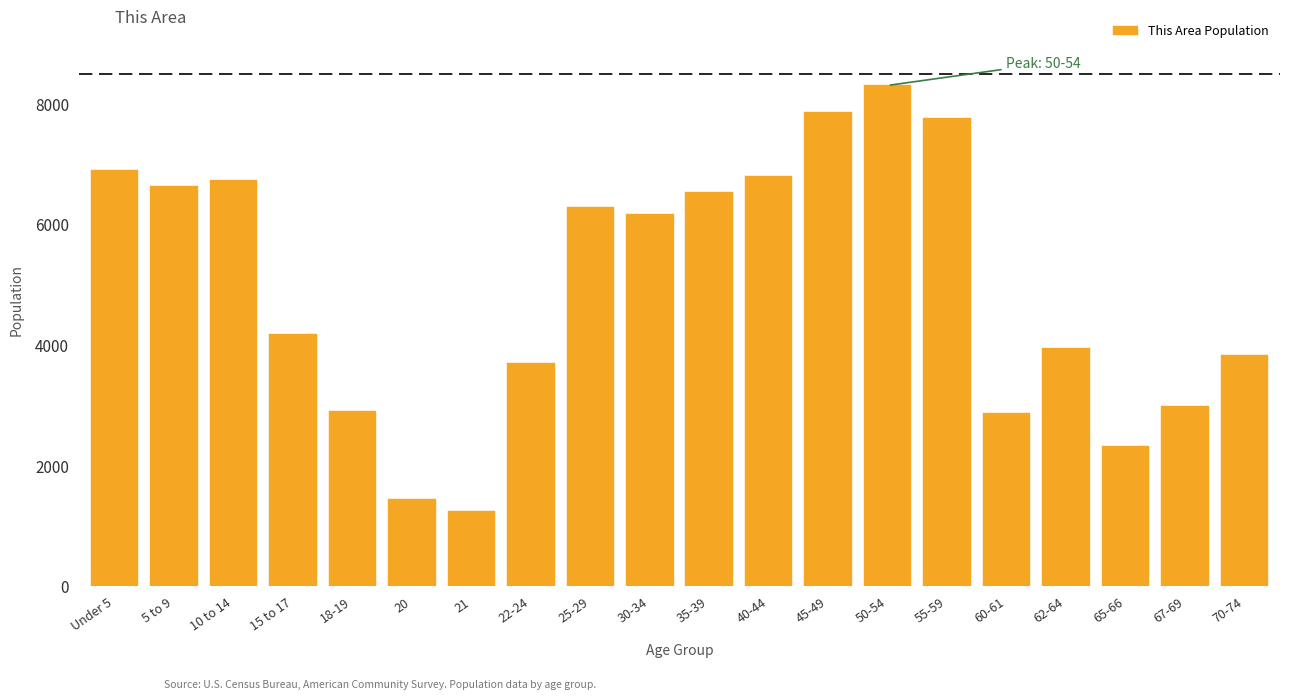

What is the label of the 20th bar from the left?

70-74